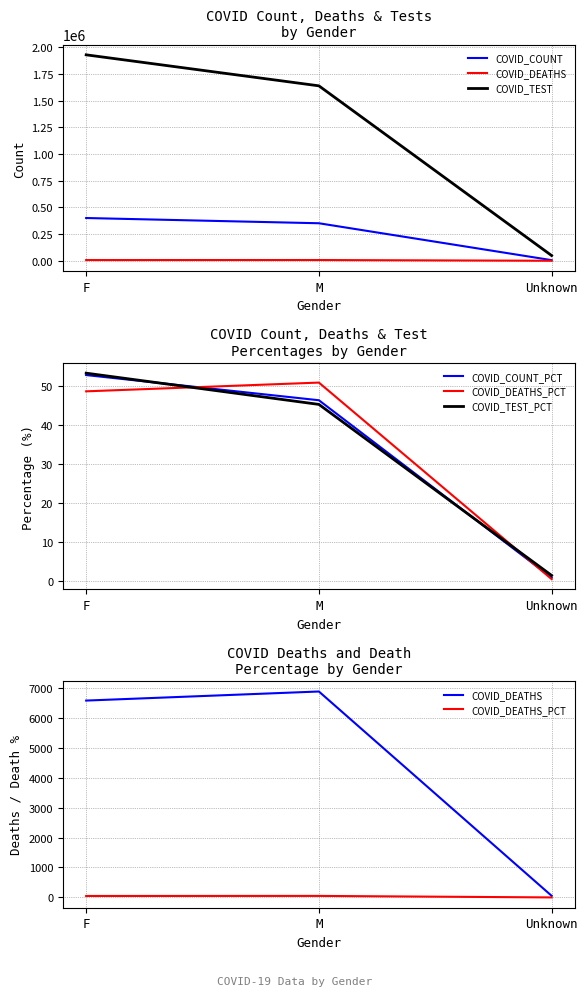

Which category has the highest value across all series?

F